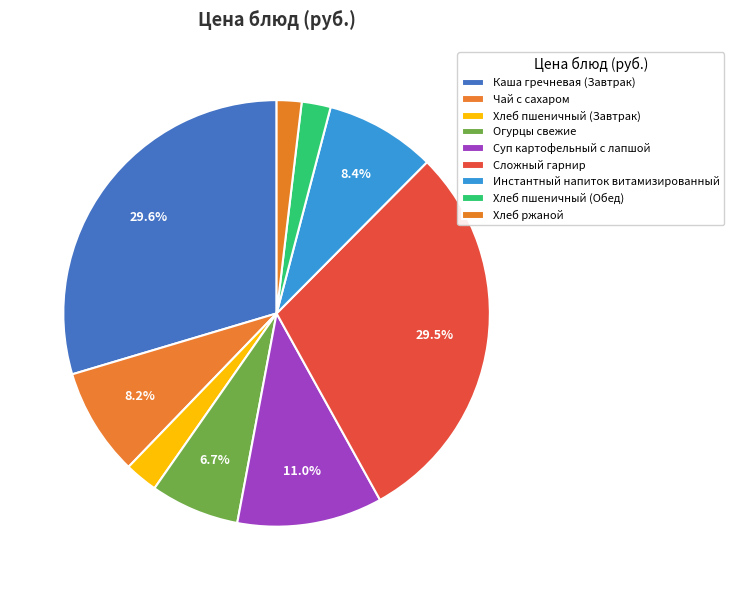

How many segments does this pie chart have?

9